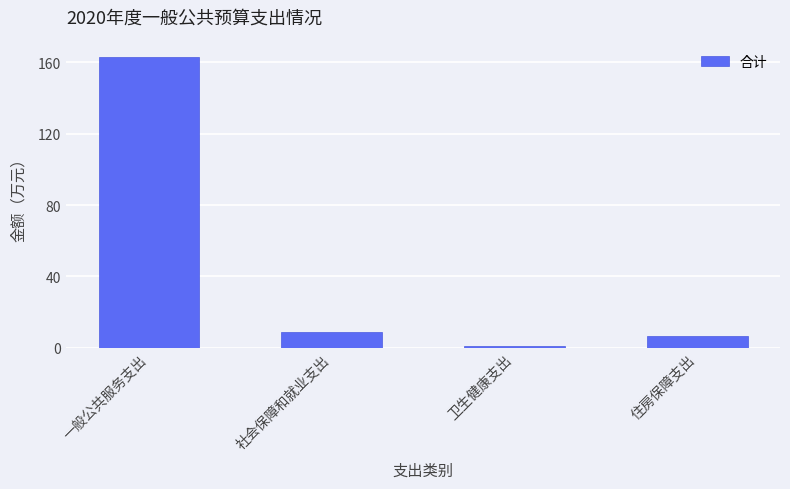

At which label is the value closest to 82?

社会保障和就业支出